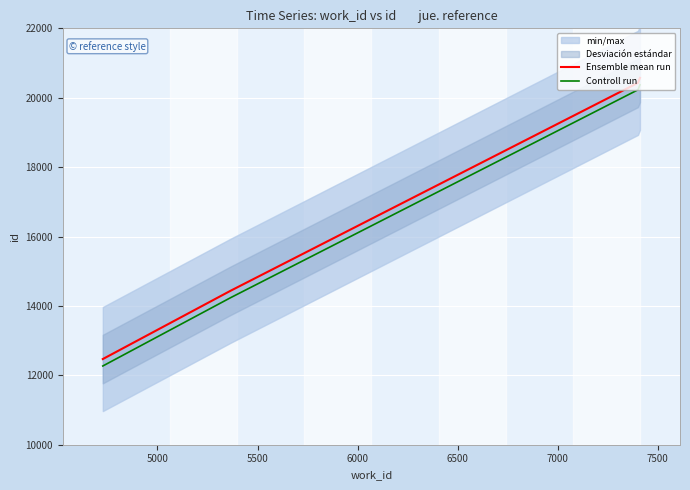

True or false: Ensemble mean run and Controll run cross at least once.

False